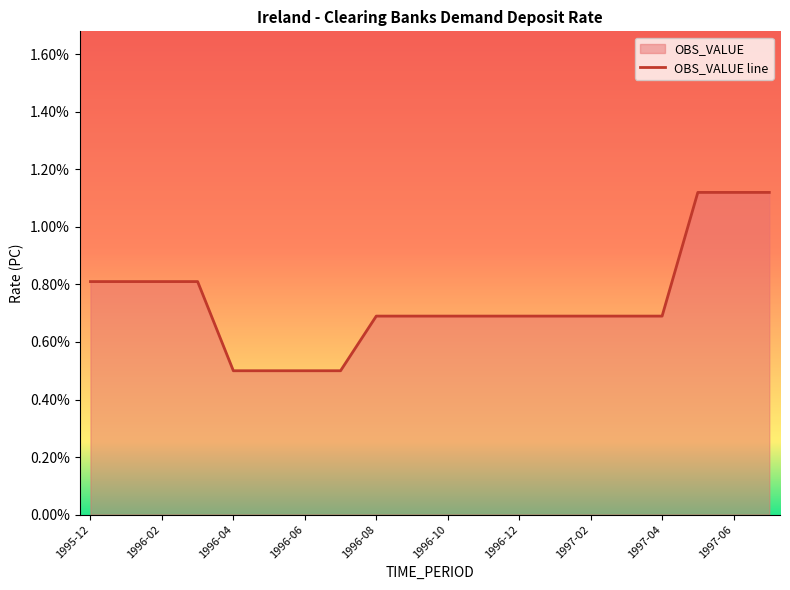

What is the smallest value displayed?

0.5